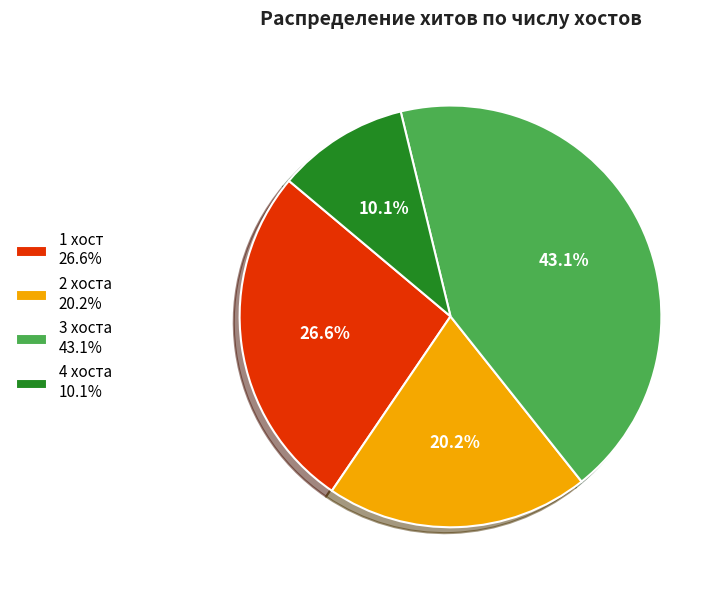

Which slice is the smallest?

4 хоста 10.1%